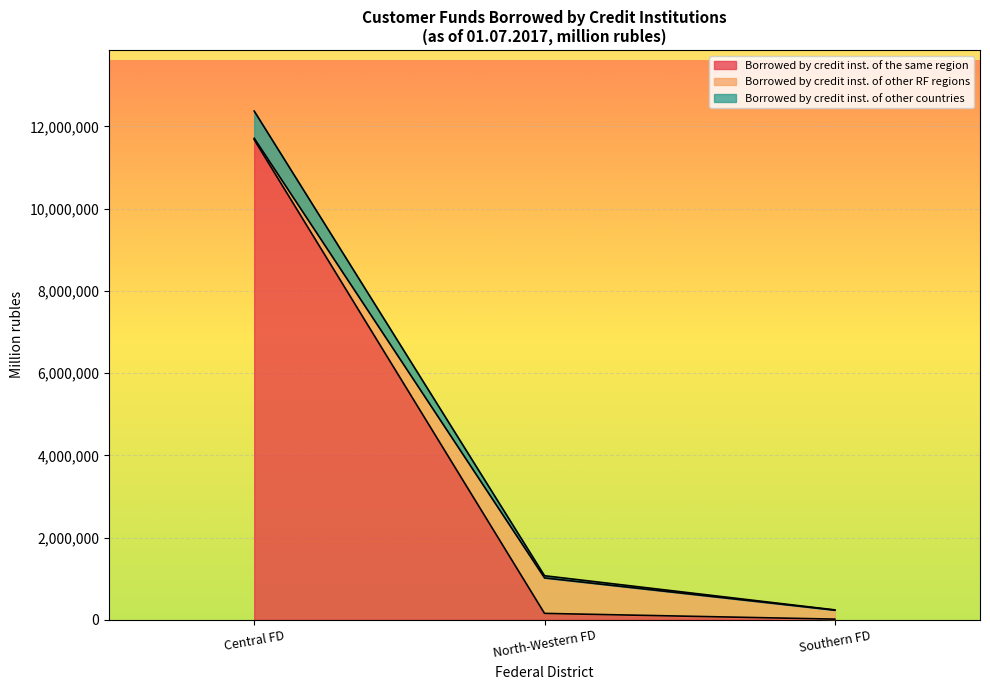

At which label is Borrowed by credit inst. of the same region closest to 5846199?

North-Western FD